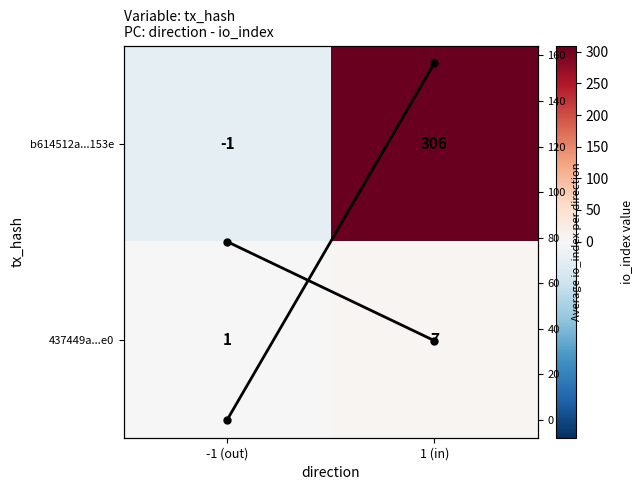

How many data points does each series have?

2